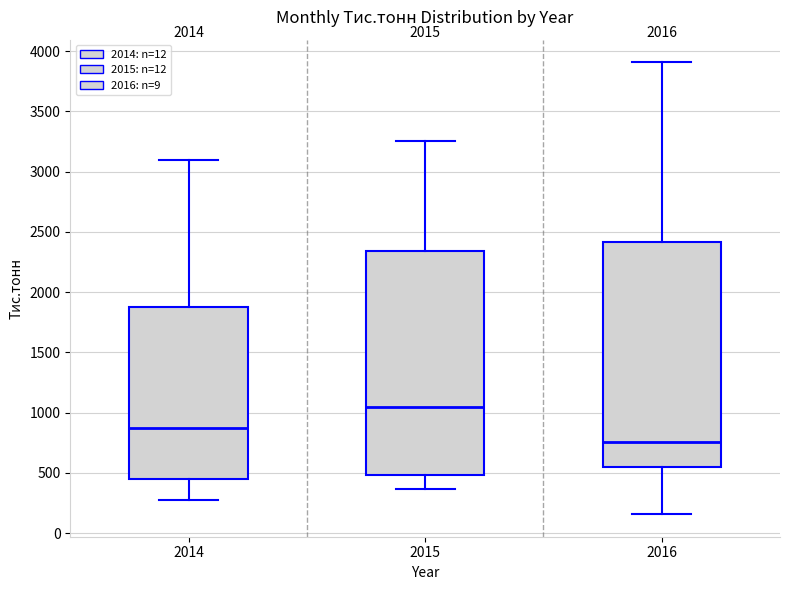

Which box's median line is the highest?

2015